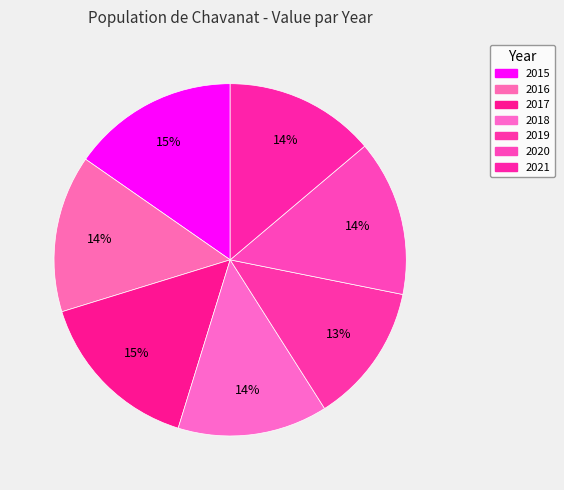

True or false: 2018 accounts for 14% of the total.

True